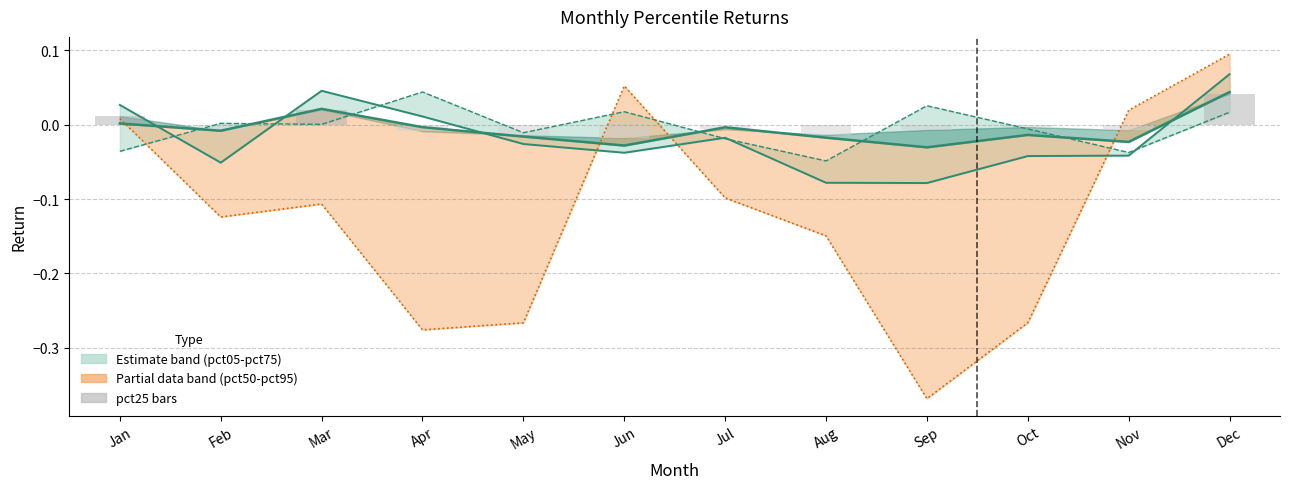

Which label corresponds to the smallest value in the chart?

Sep